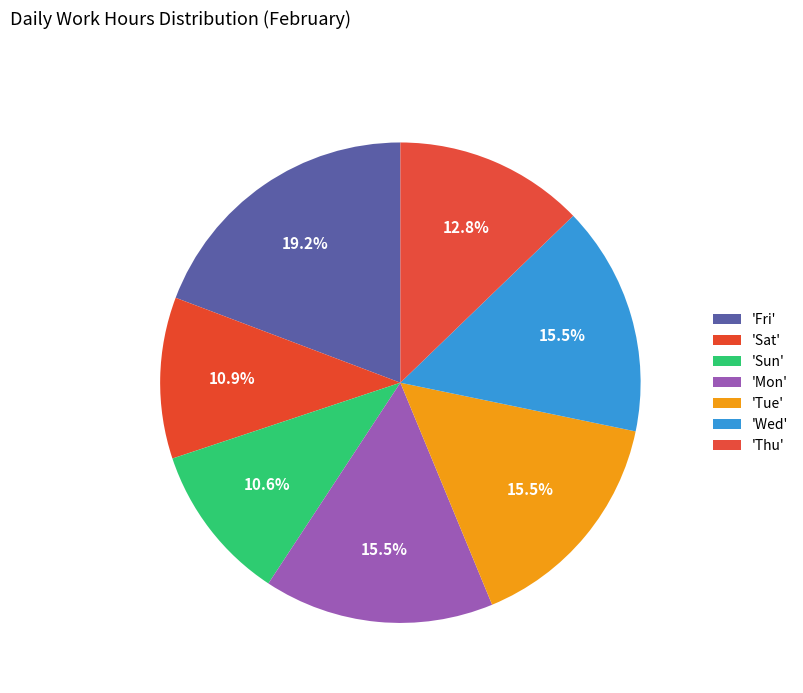

How many slices are in this pie chart?

7